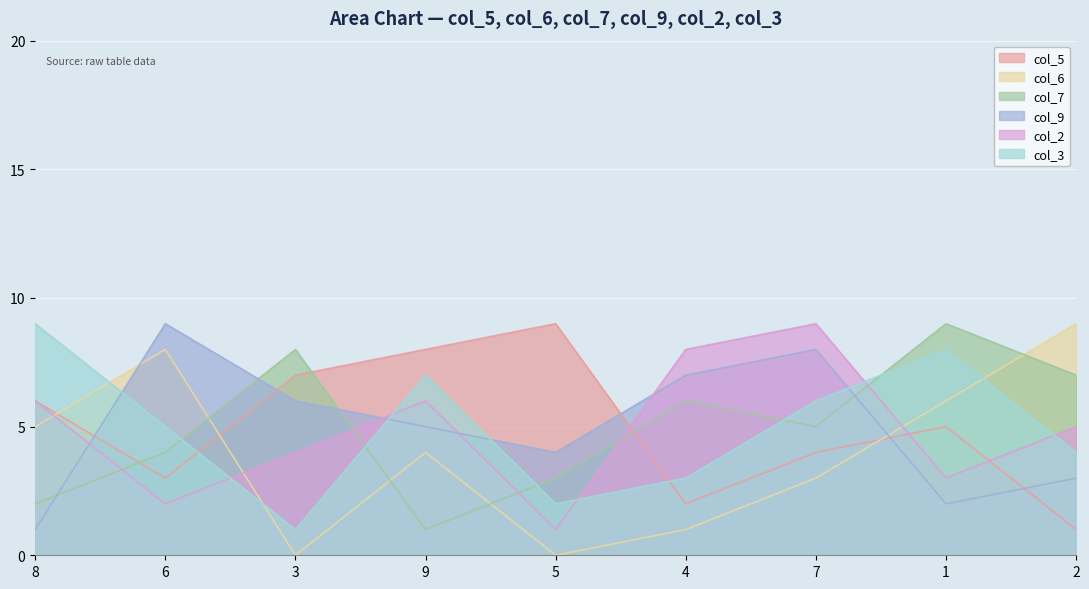

Which series has the widest spread of values?

col_6